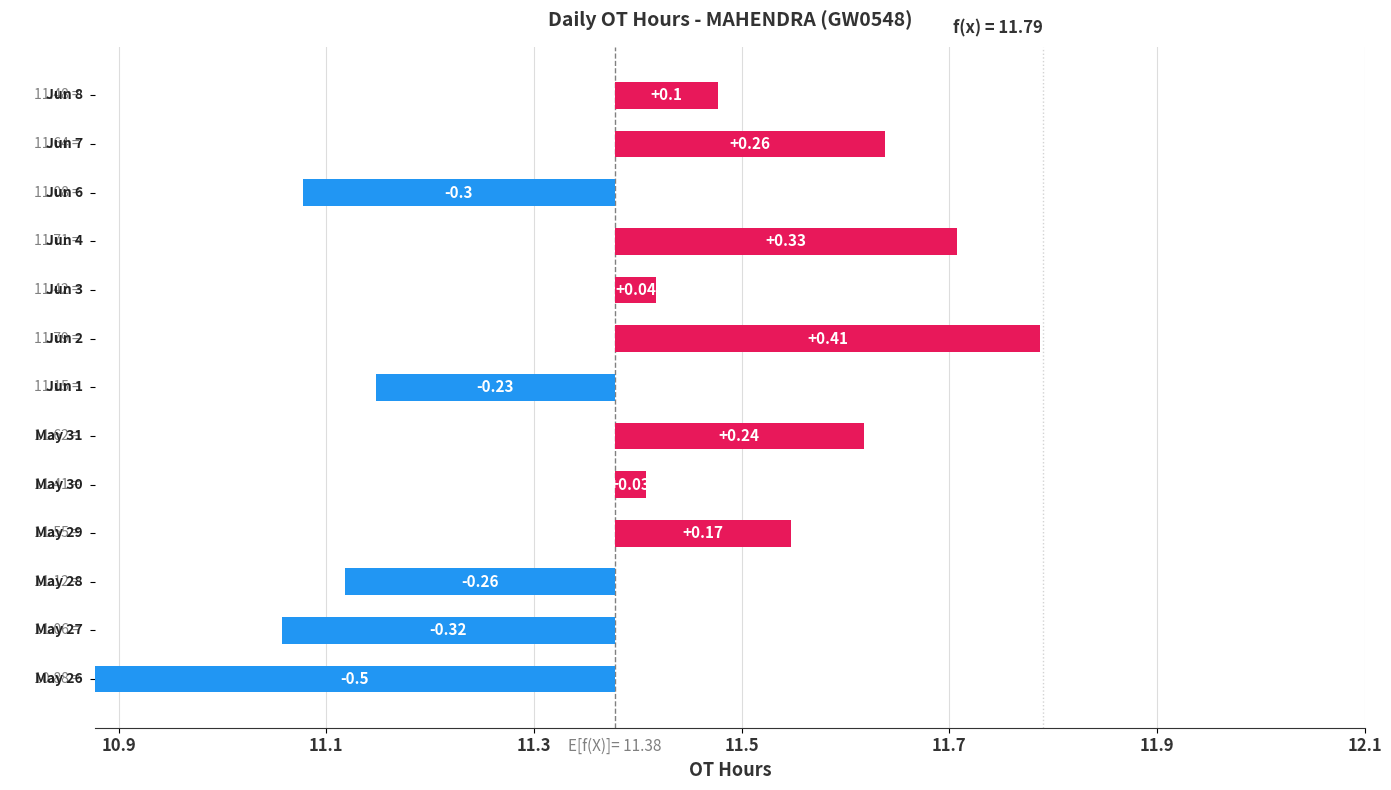

What is the difference between the values at Jun 7 and May 28?

0.5